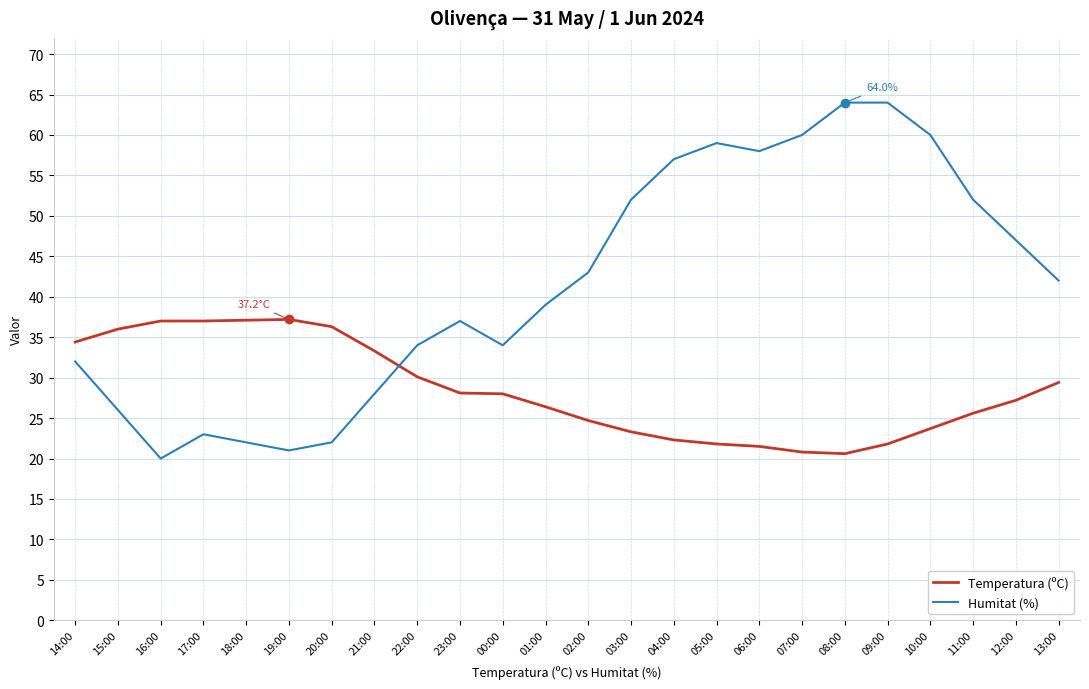

How many times do Temperatura (ºC) and Humitat (%) cross each other?

1